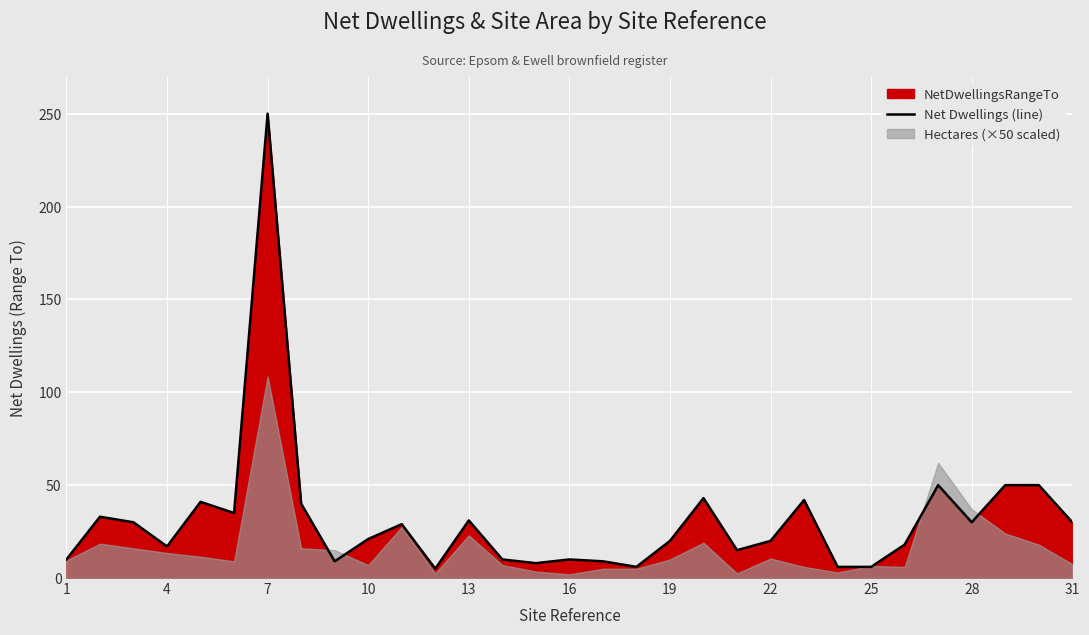

Is it true that Net Dwellings (line) equals 46 at 13?

False